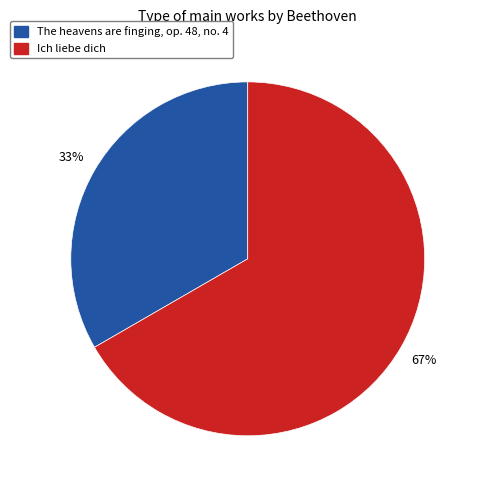

How many slices are in this pie chart?

2